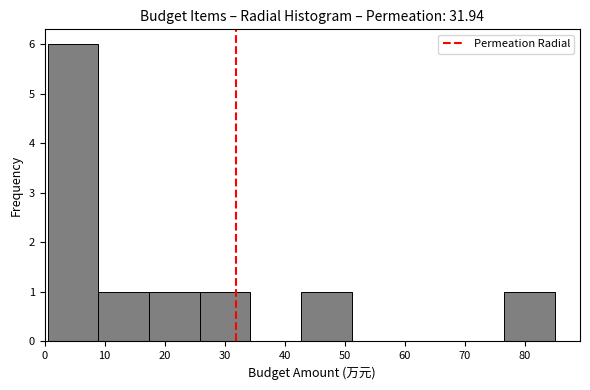

Reading left to right, list every bar in this chart as the range it spans on the x-axis followed by its height. Neither the bar edges nor the heights are printed on the chart, so give them approximately, as read against the axes.

1 to 9: 6
9 to 17: 1
17 to 26: 1
26 to 34: 1
34 to 43: 0
43 to 51: 1
51 to 60: 0
60 to 68: 0
68 to 77: 0
77 to 85: 1